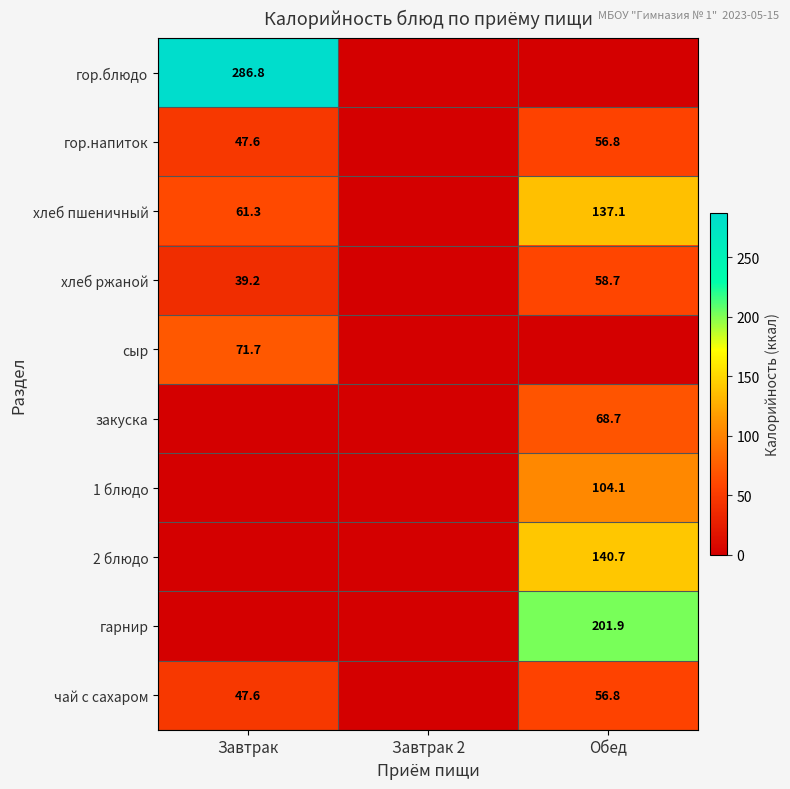

The сыр series shows 98.2 at Завтрак. True or false?

False